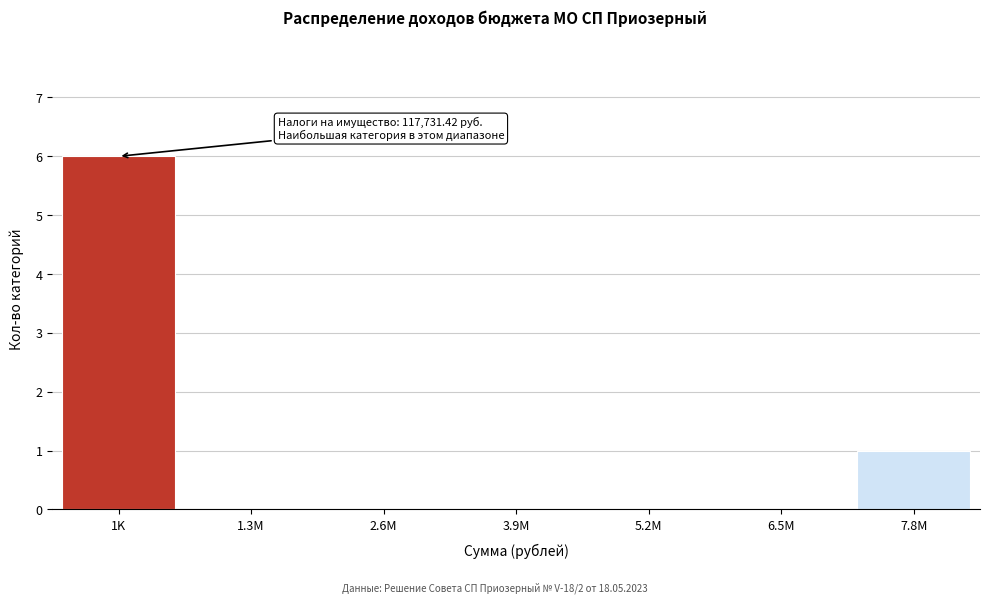

Reading right to left, list all the values displayed in this chart.

7.8M=1	6.5M=0	5.2M=0	3.9M=0	2.6M=0	1.3M=0	1K=6